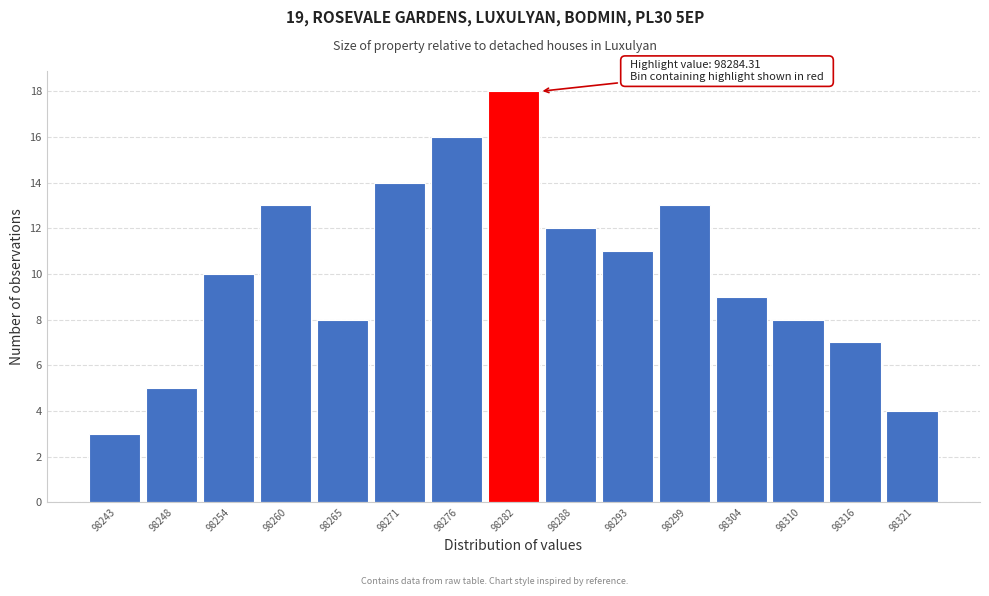

Which range on the x-axis has the tallest bar?

98279.2 to 98284.8